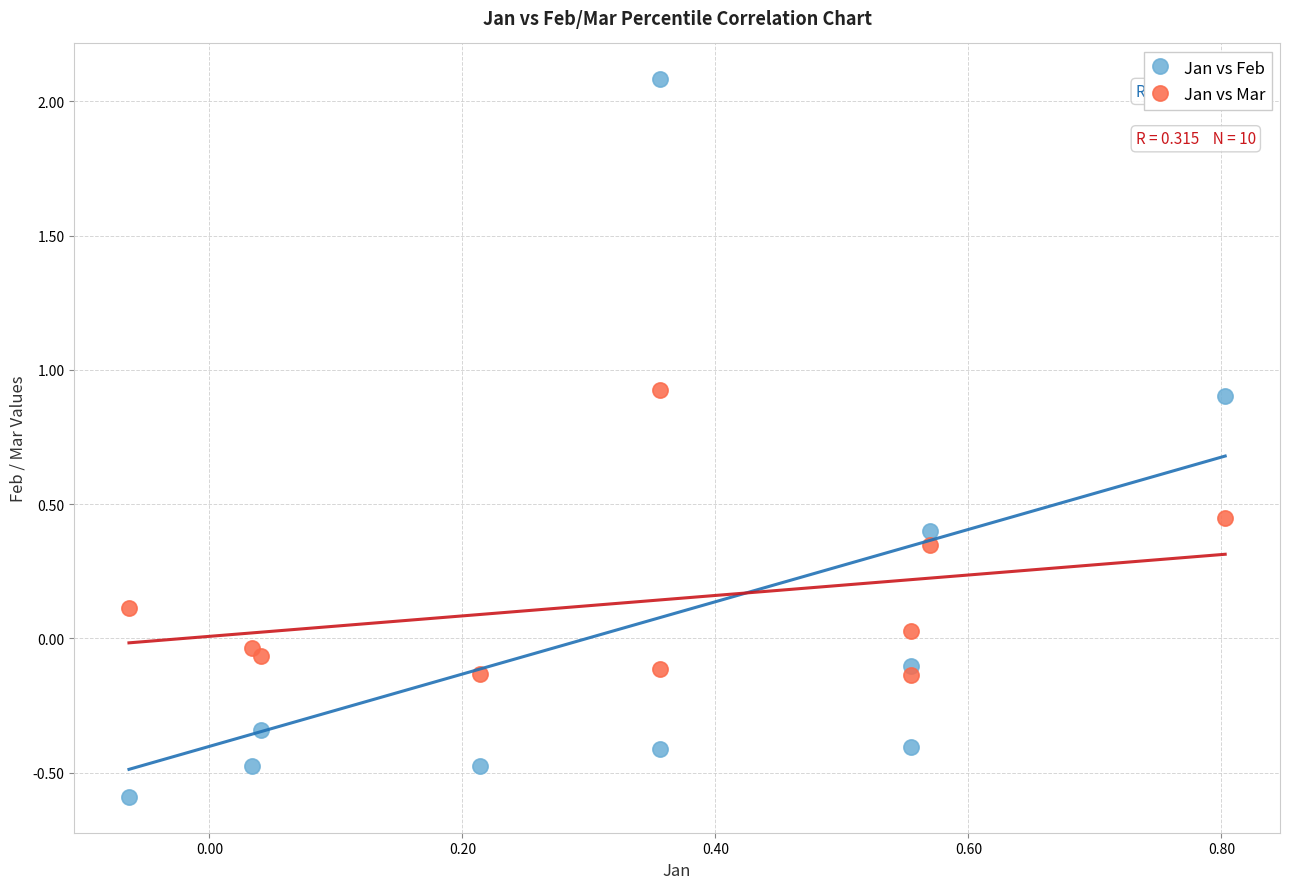

Which series reaches the minimum Y coordinate?

Jan vs Feb